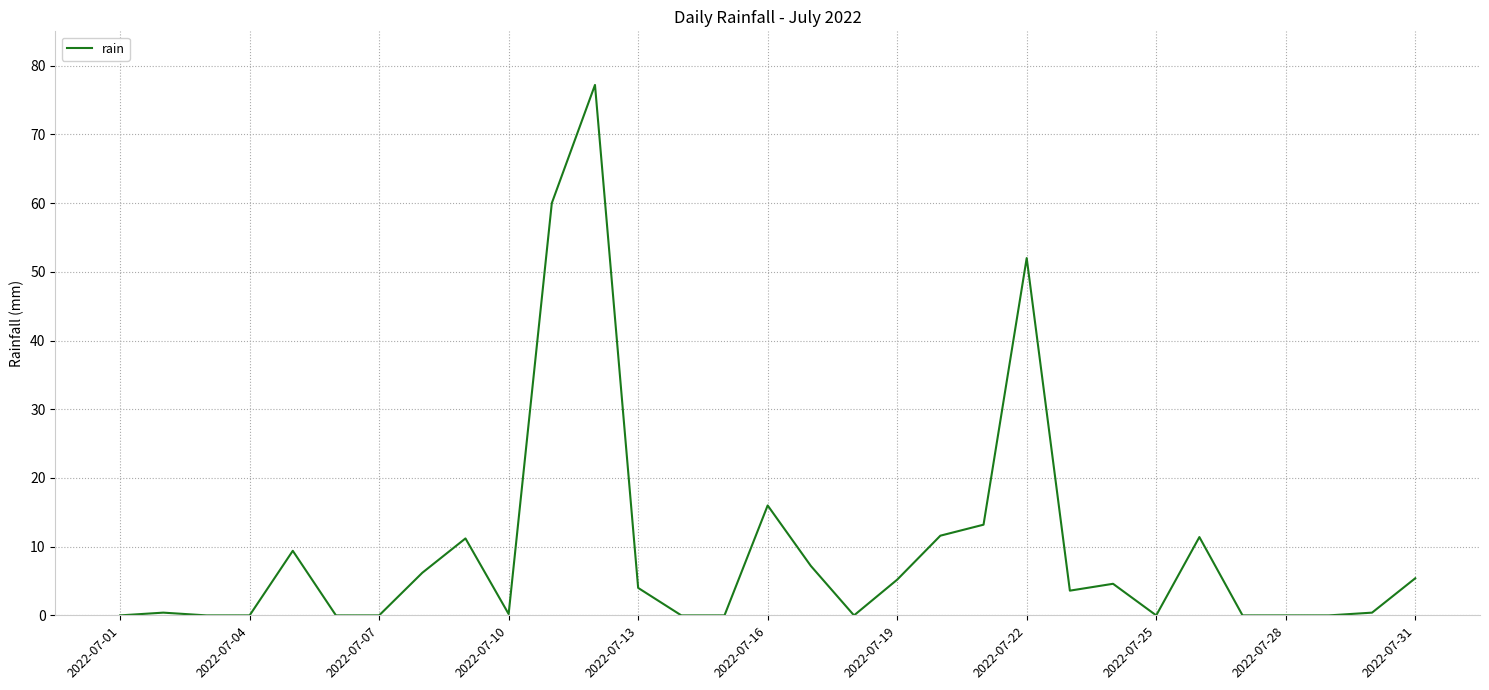

What is the maximum value shown in the chart?

77.2